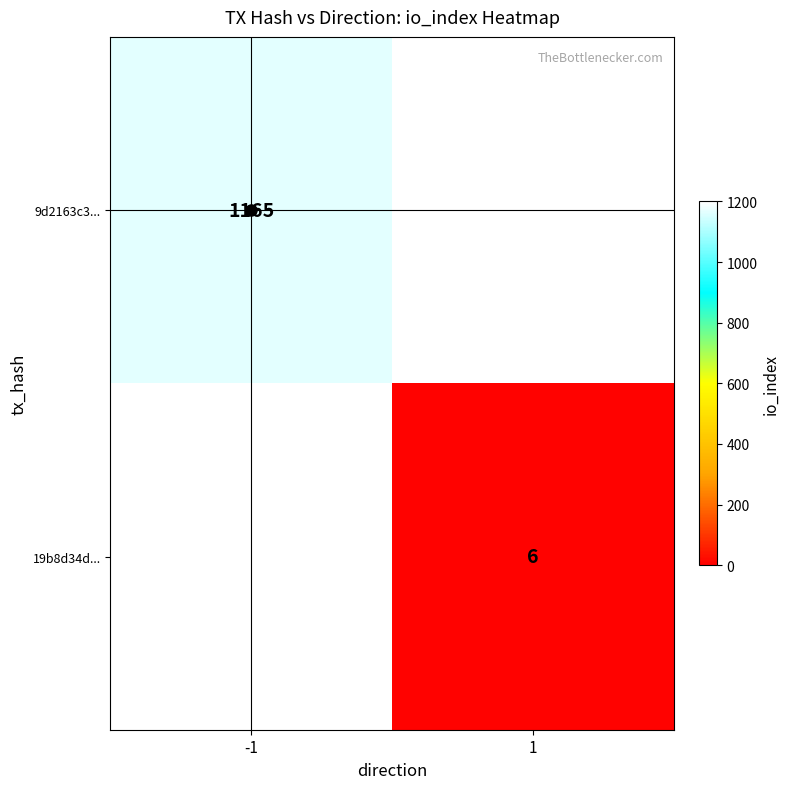

The value of 9d2163c3... at -1 is 1536. True or false?

False